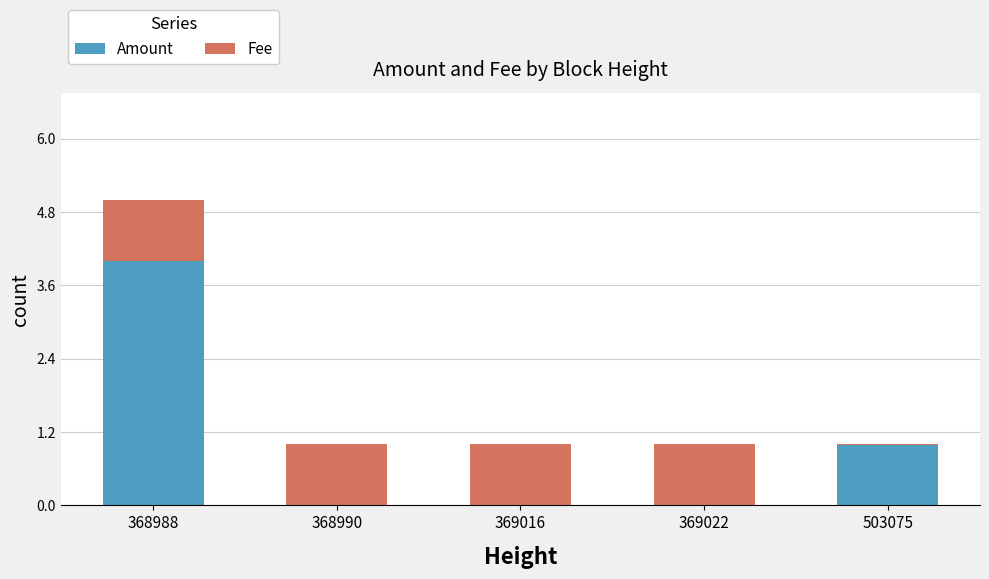

What is the total value across all series at 368988?

5.0